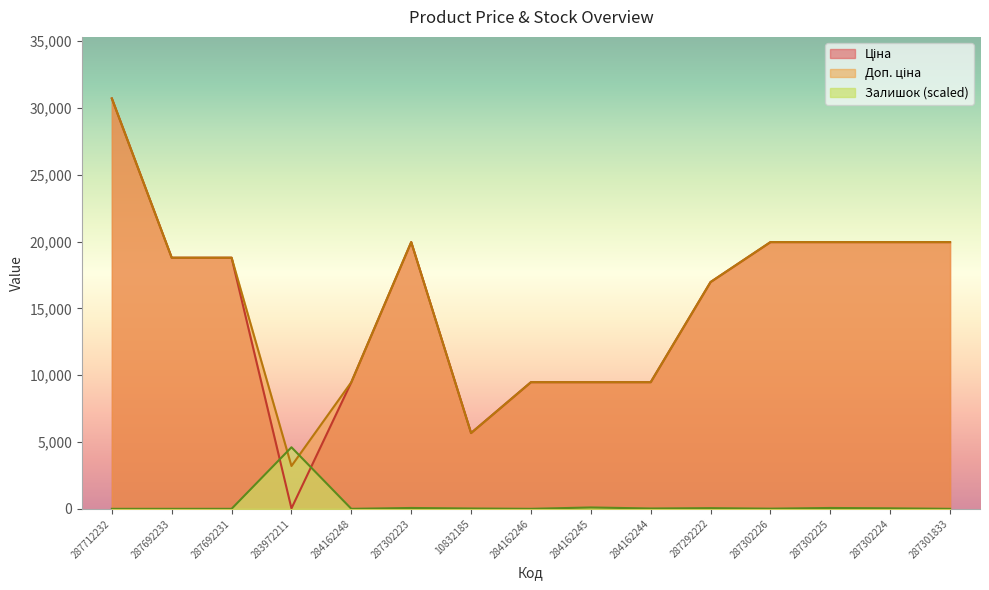

What is the difference between the Ціна values at 287302223 and 10832185?

14290.3